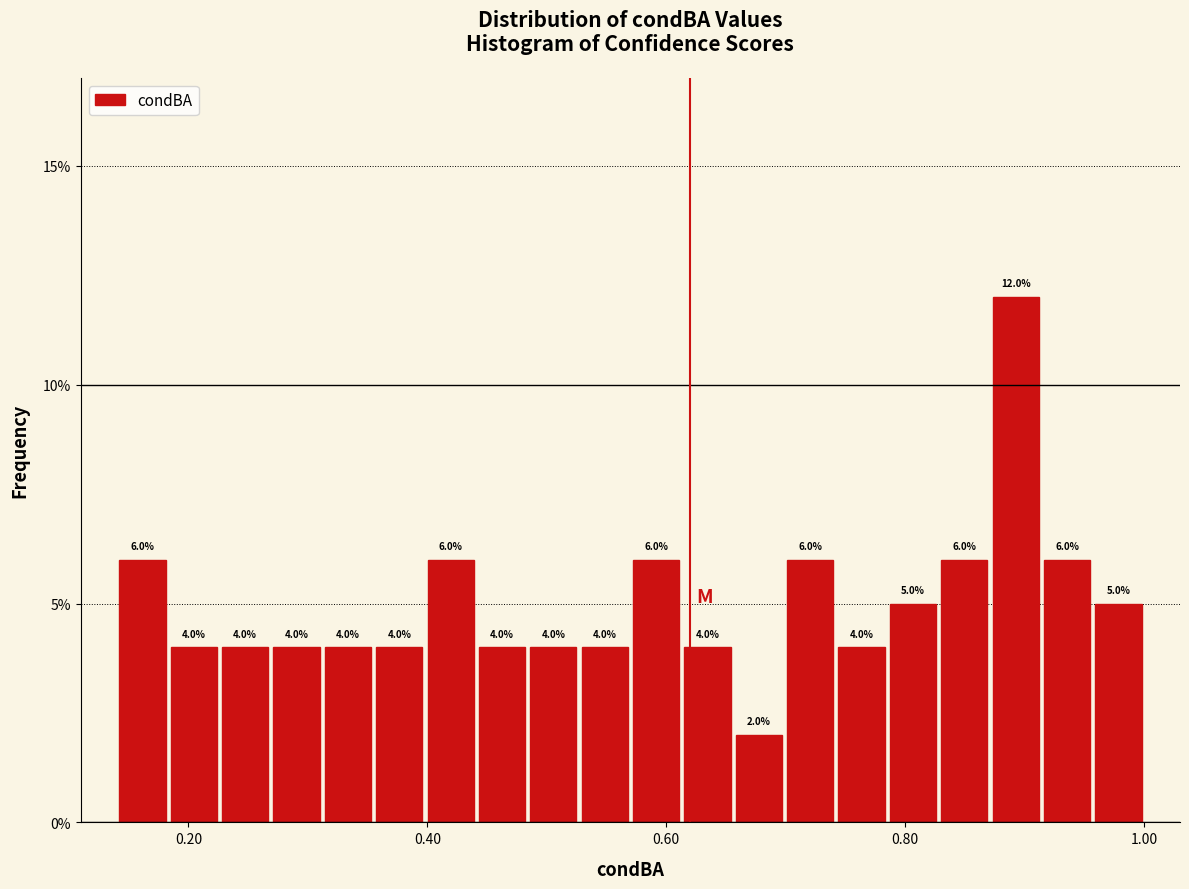

Around what value on the x-axis is the tallest bar? Give the approximate position of its centre, as read against the axis.

0.90